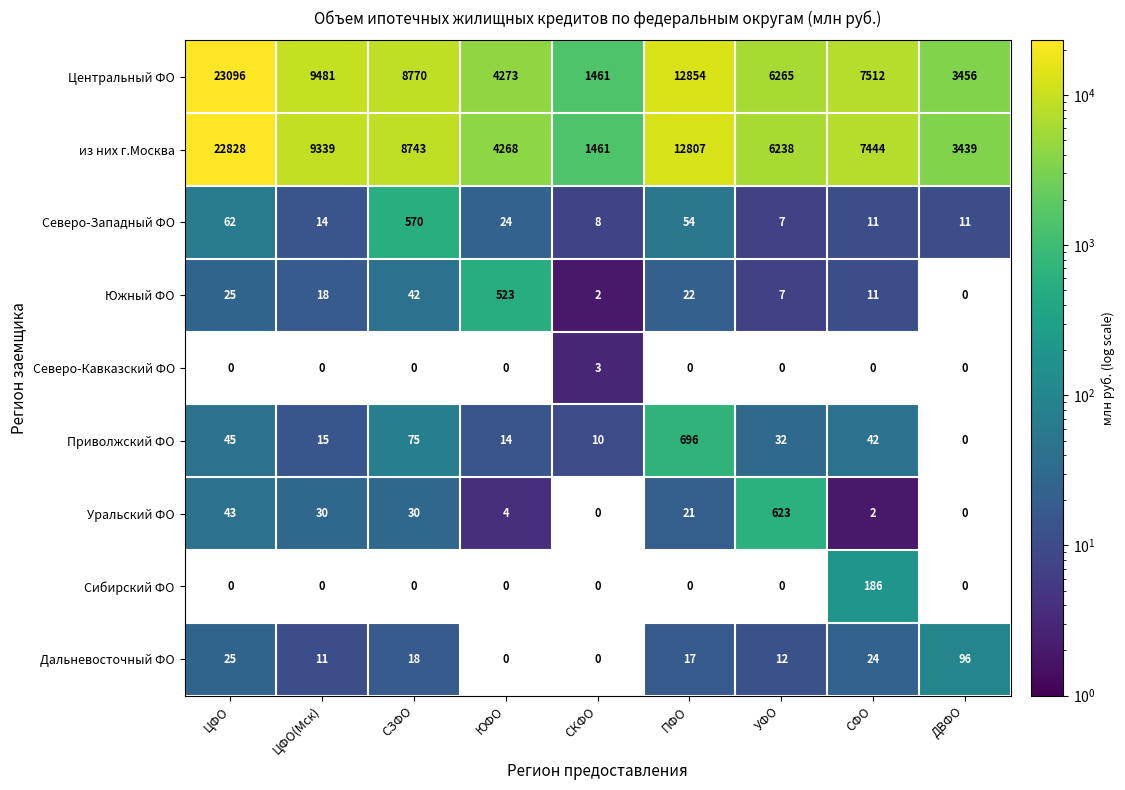

Which series changed the most between ЦФО and СЗФО?

Центральный ФО